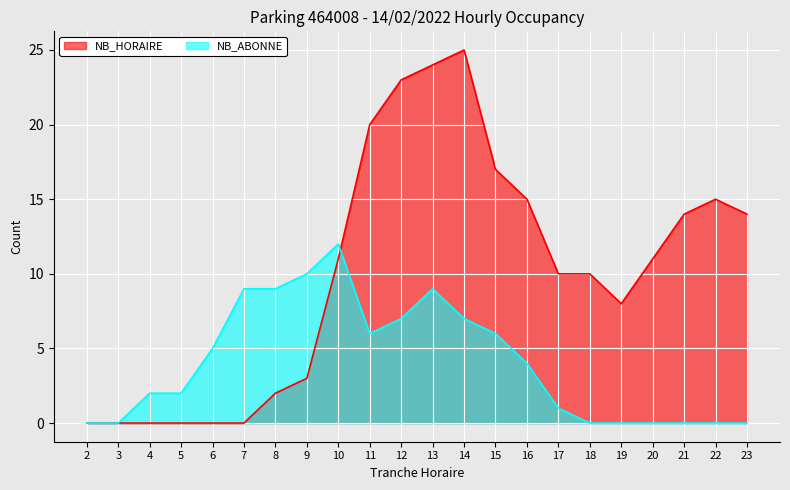

Does the chart display data point markers on the line(s)?

No